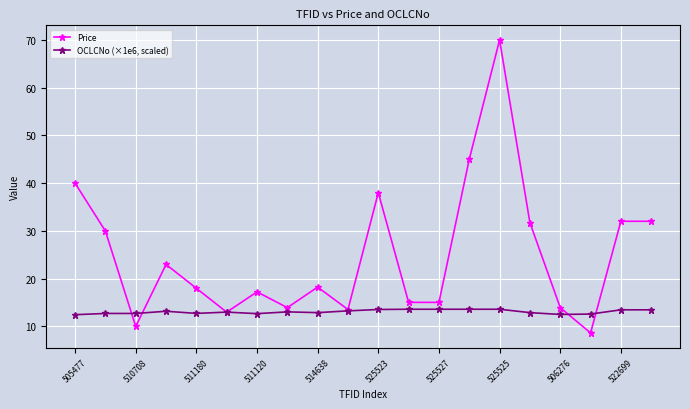

True or false: Price has more than 1 points higher than both neighbors.

True